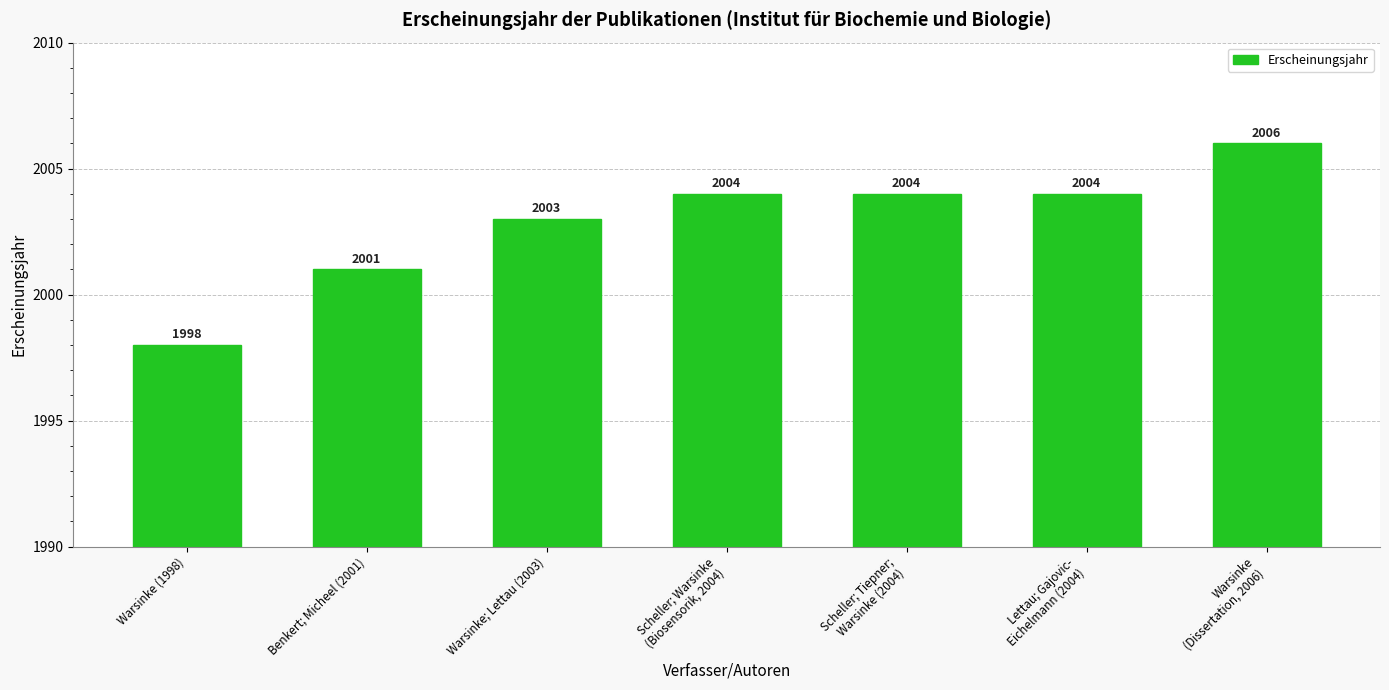

Reading left to right, transcribe all the data shown in this chart.

1998	2001	2003	2004	2004	2004	2006